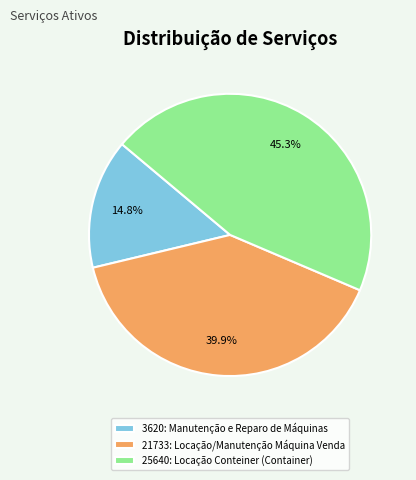

Count the number of slices in the pie.

3